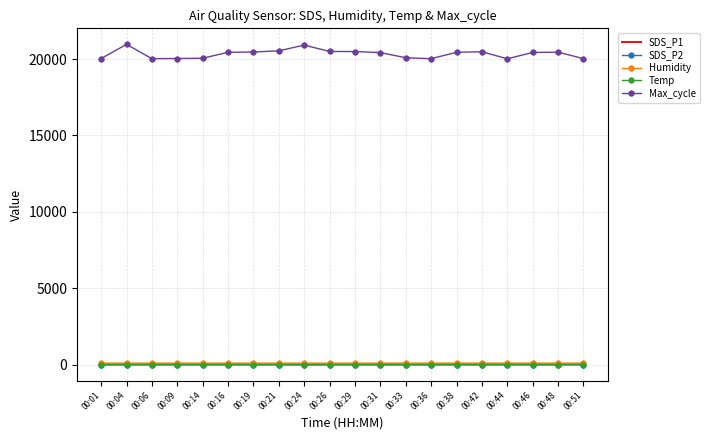

Which series has the largest total across all categories?

Max_cycle